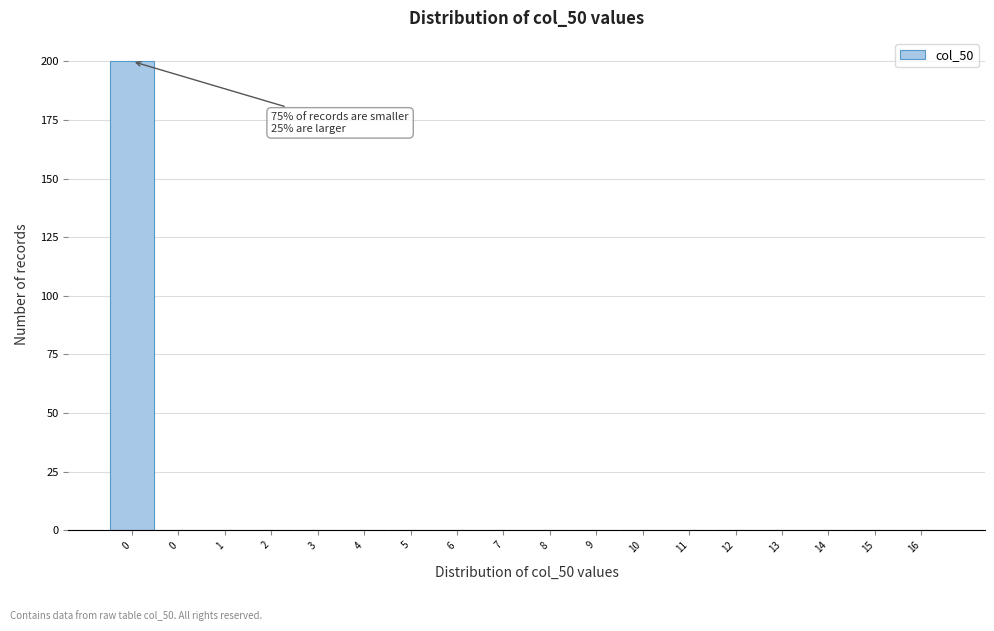

Are the bars horizontal?

No